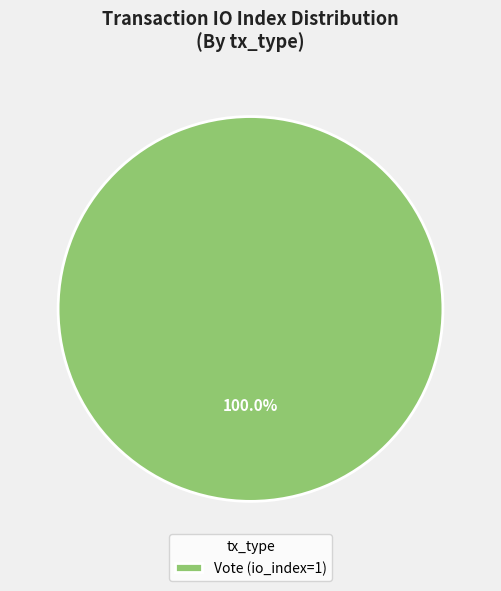

Does Vote (io_index=1) account for over 50% of the chart?

Yes